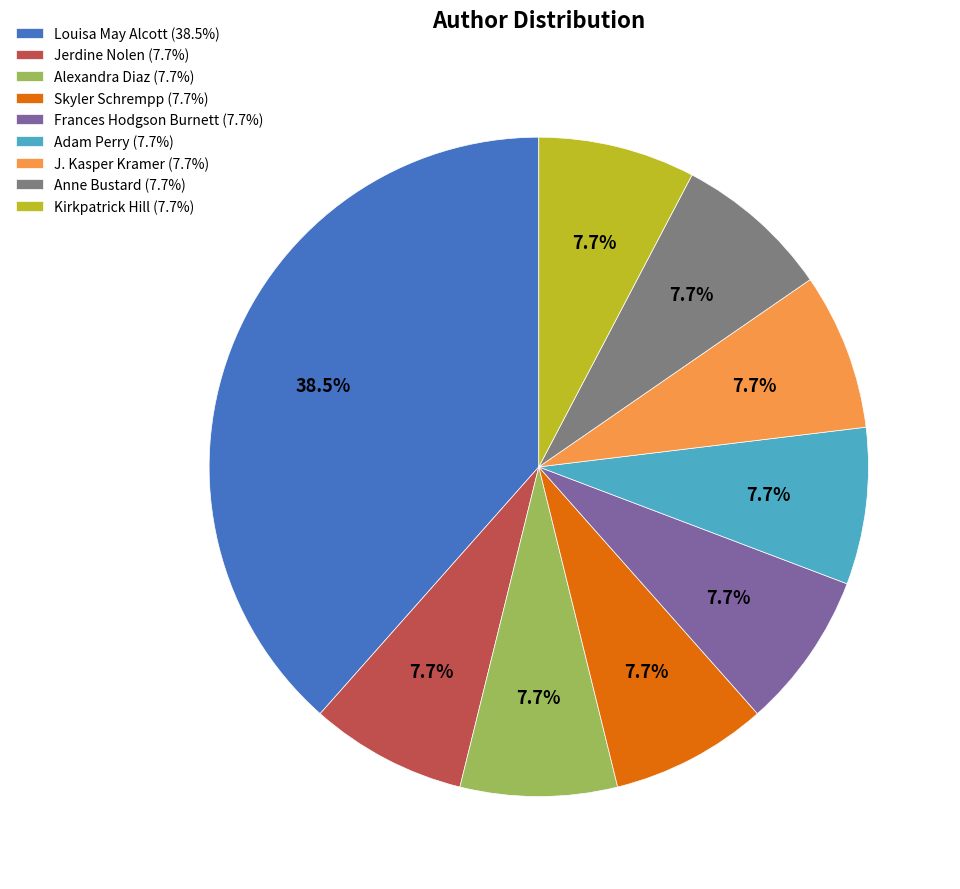

What portion of the pie excludes Kirkpatrick Hill?

92.3%